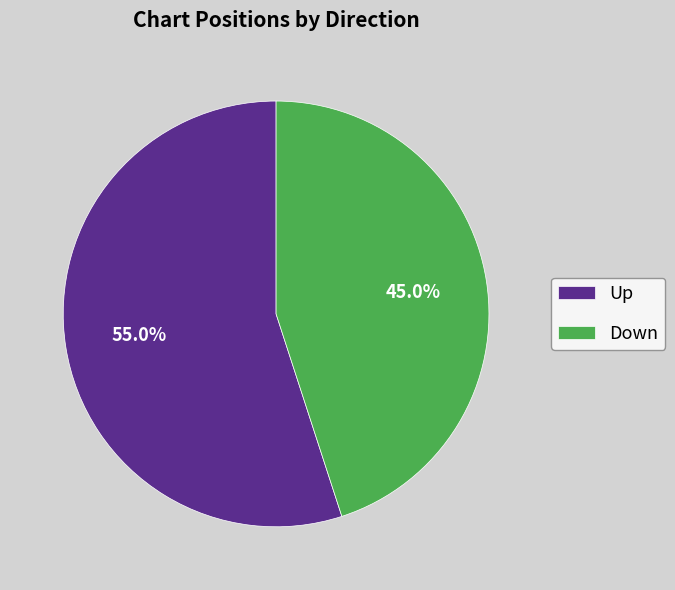

To the nearest percent, what is the average slice percentage?

50%